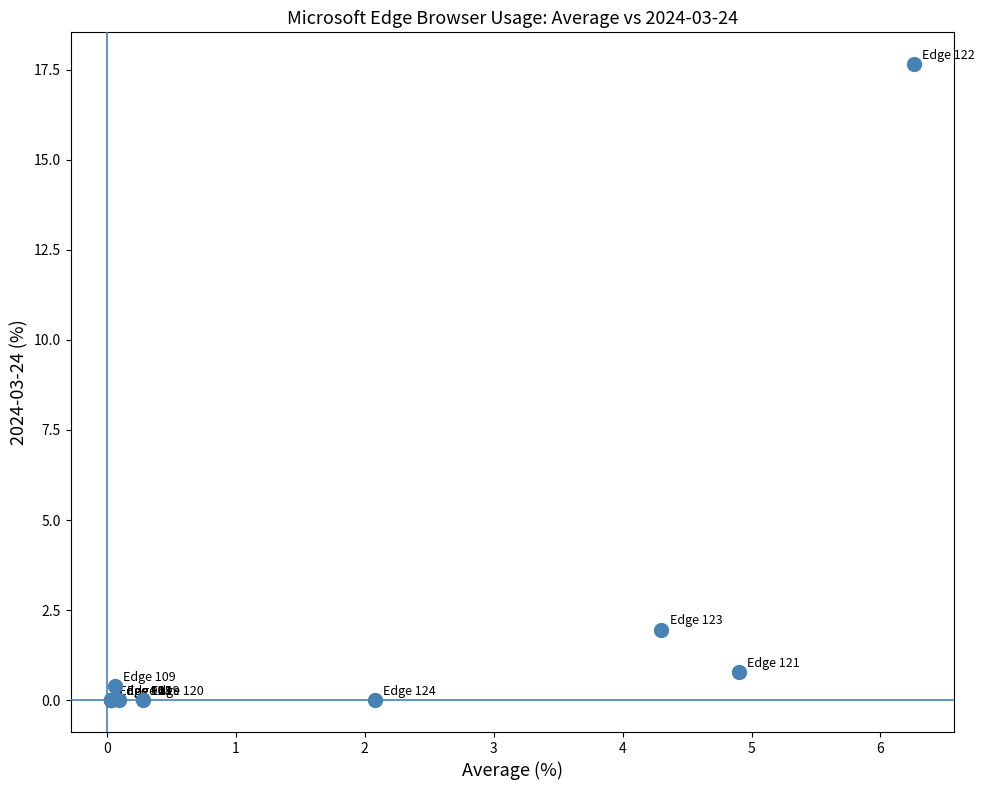

What Y value in the scatter plot is closest to 8?

2.0